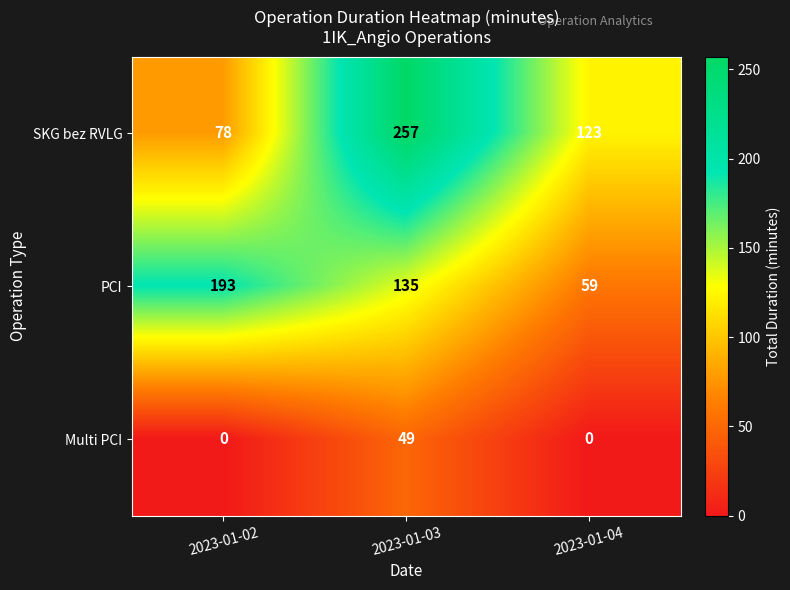

True or false: Multi PCI has a value of 0 at 2023-01-02.

True